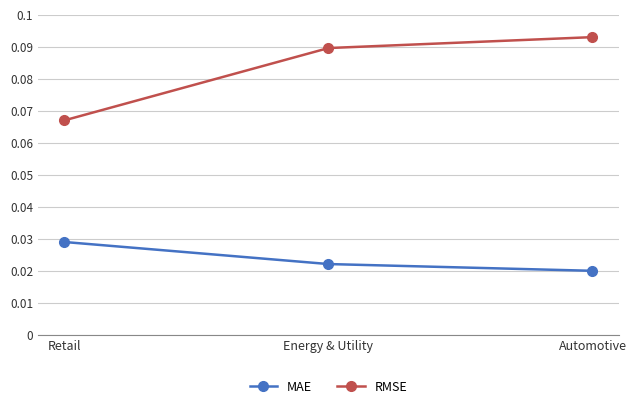

Count the number of data series in this chart.

2